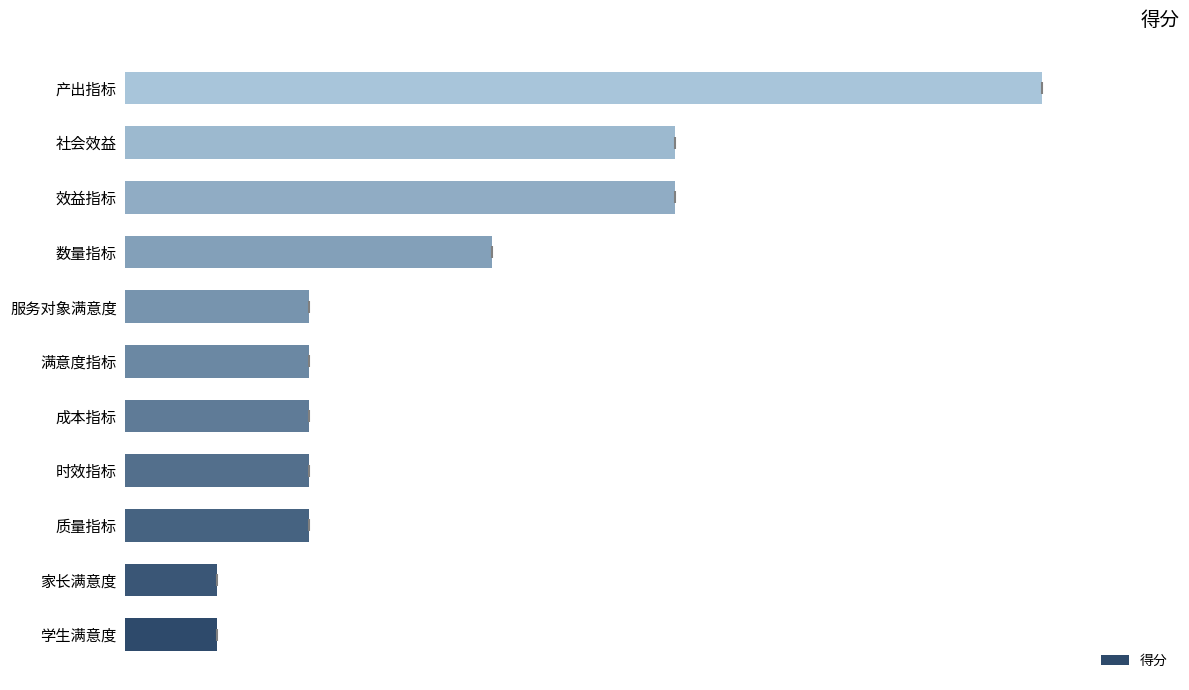

Are the bars horizontal?

Yes